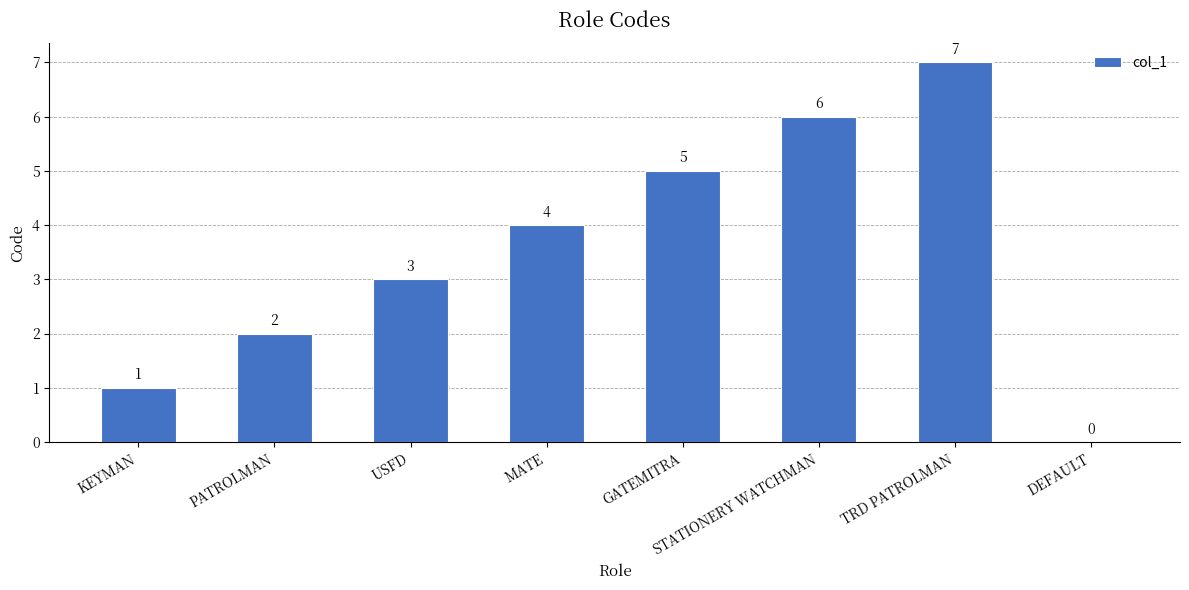

What is the sum of the values at TRD PATROLMAN and PATROLMAN?

9